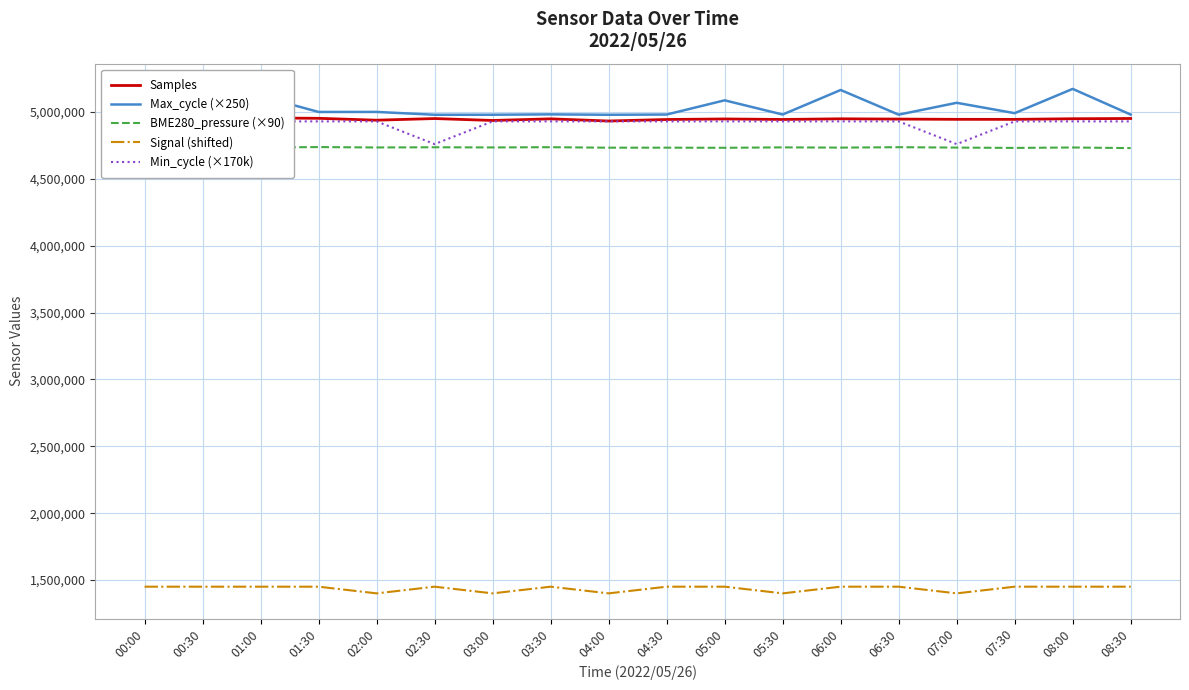

Is this an area chart (filled region under the line)?

No